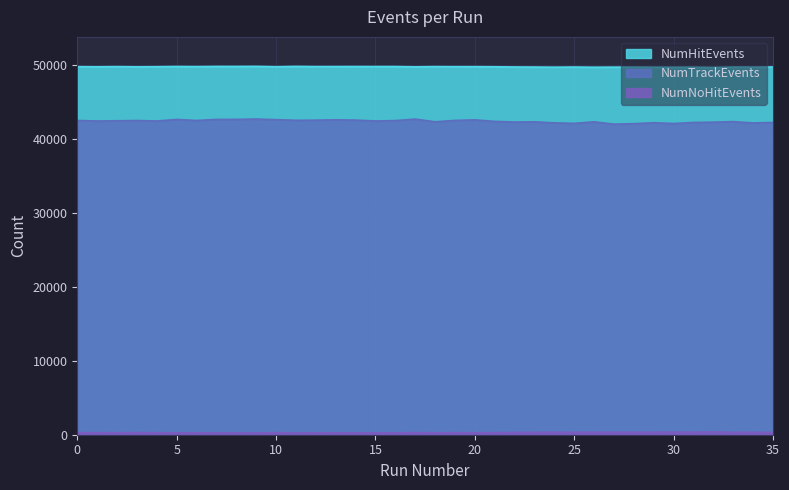

Which series has the largest total across all categories?

NumHitEvents